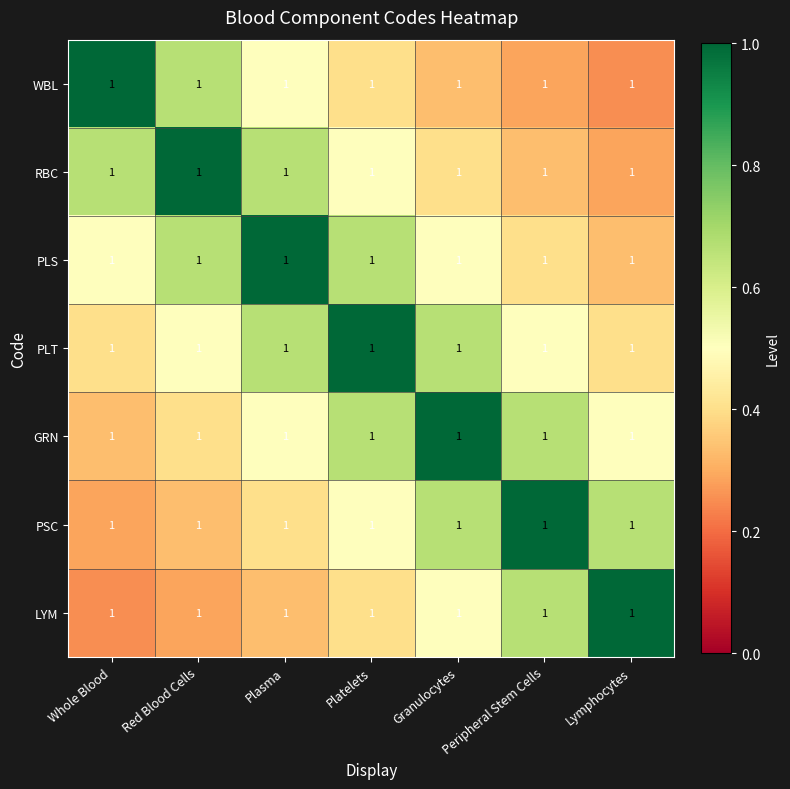

Which label corresponds to the largest value in the chart?

Whole Blood